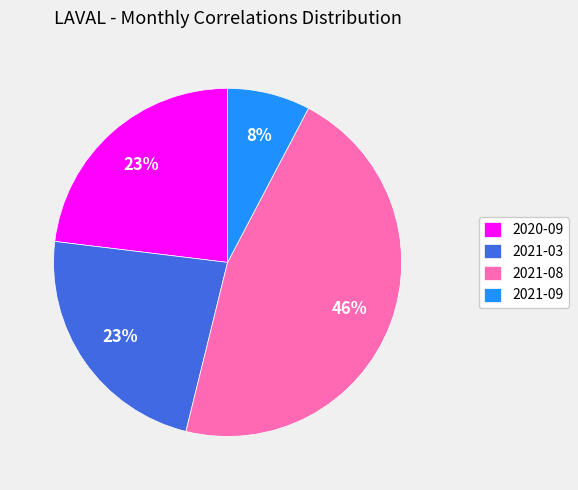

Does 2021-08 account for over 50% of the chart?

No